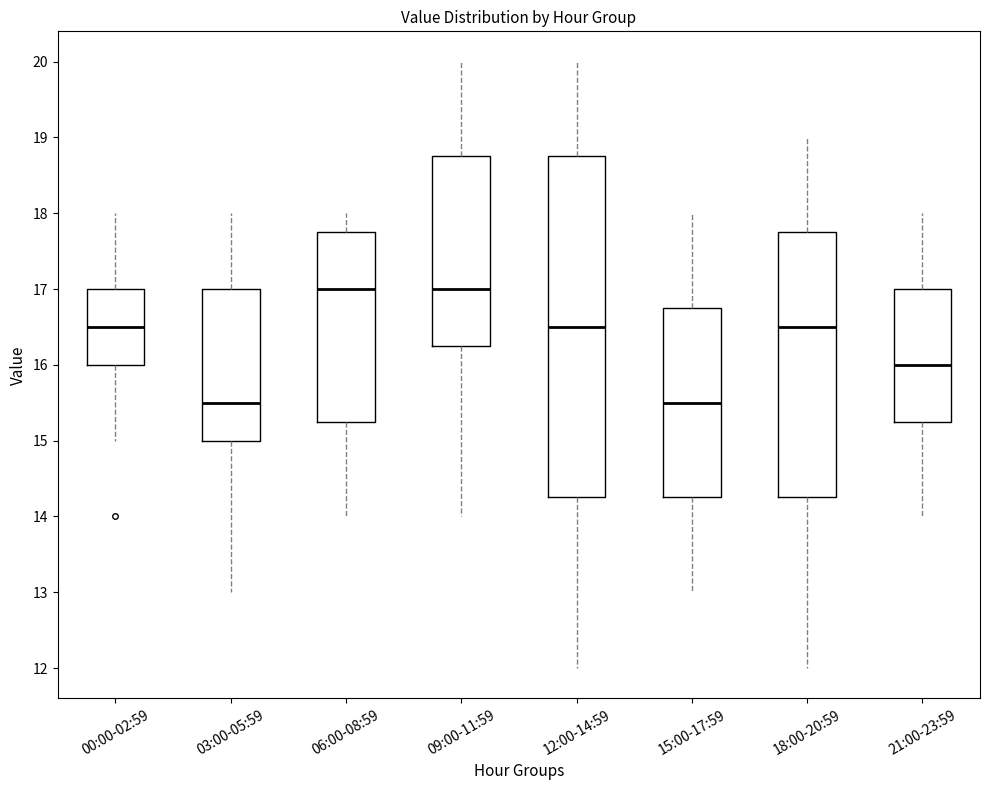

Comparing the boxes themselves (not the whiskers), which one is the tallest?

12:00-14:59